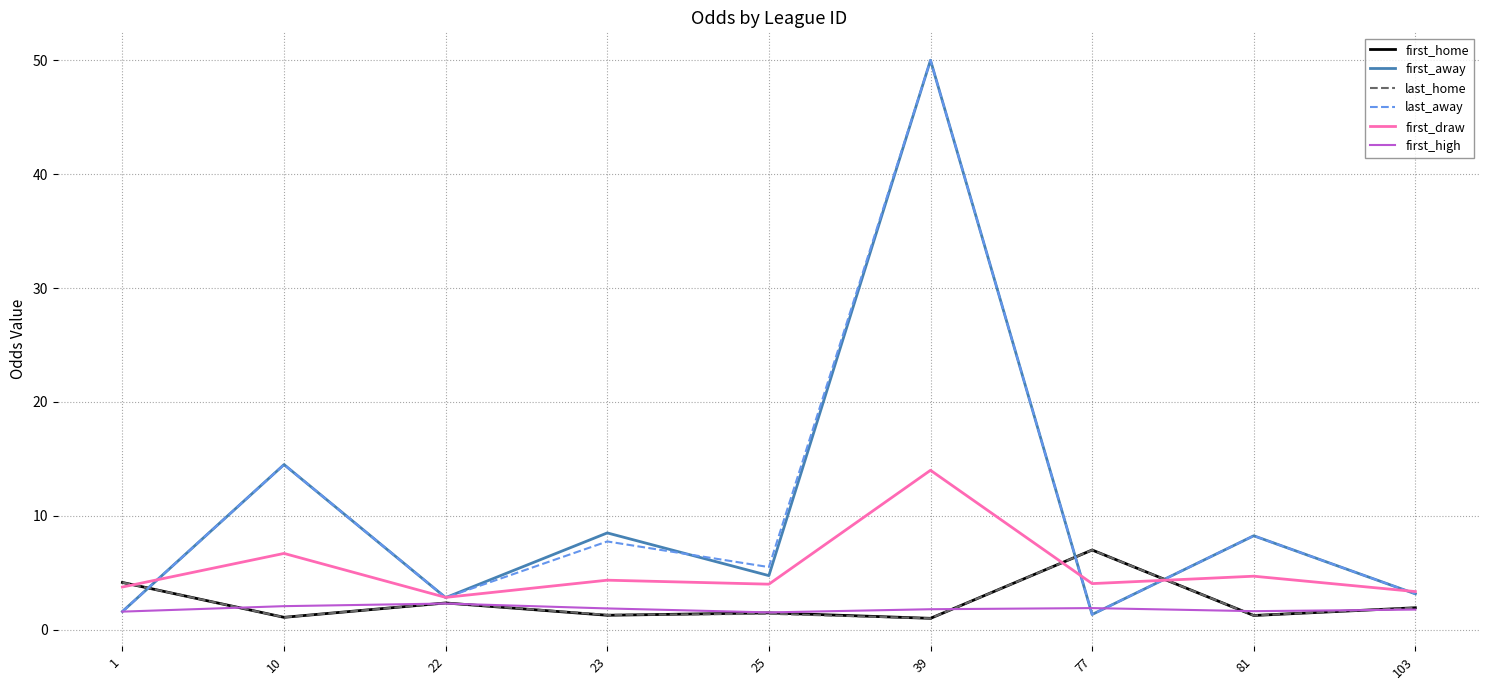

What is the greatest value displayed?

50.0